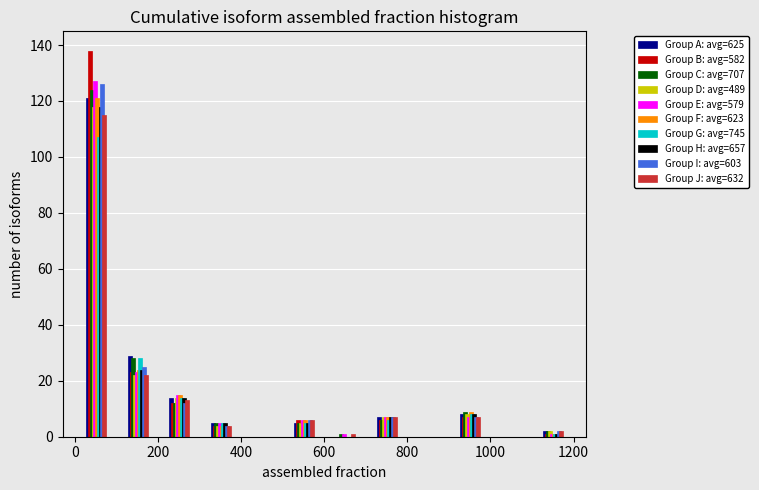

In the Group B: avg=582 series, which range on the x-axis has the tallest bar?

0 to 100